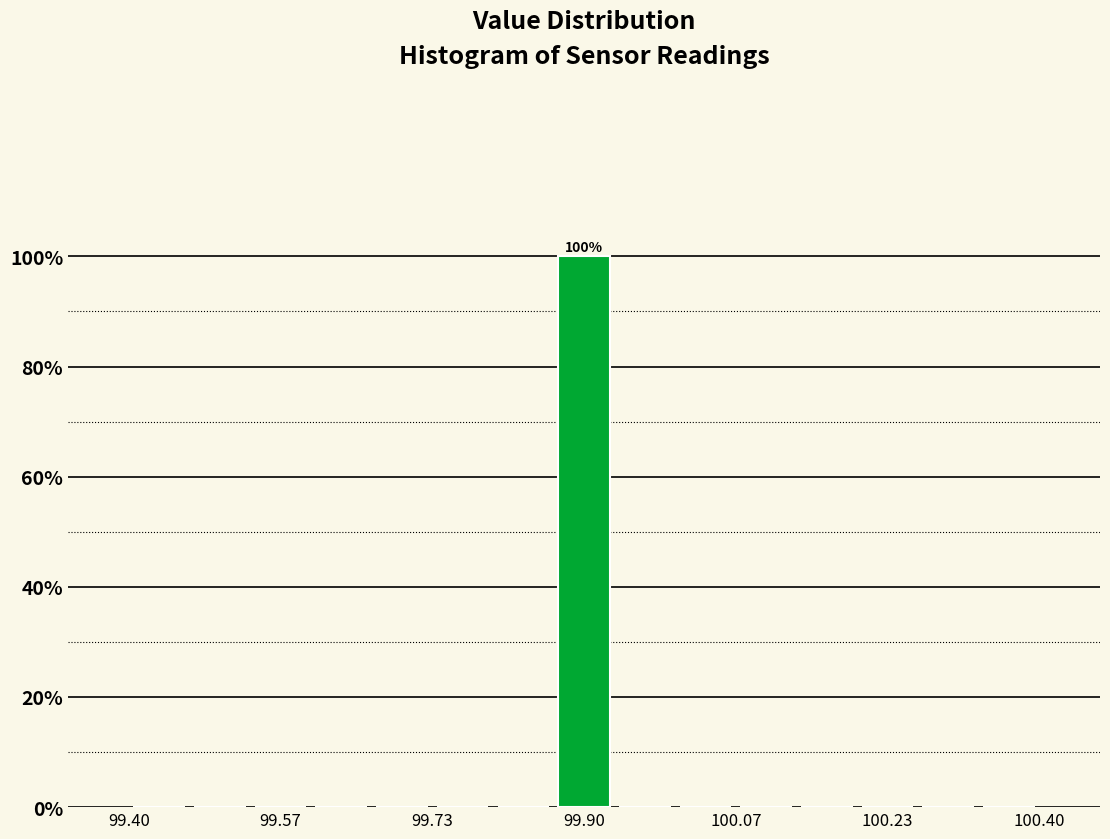

Around what value on the x-axis is the tallest bar? Give the approximate position of its centre, as read against the axis.

99.90